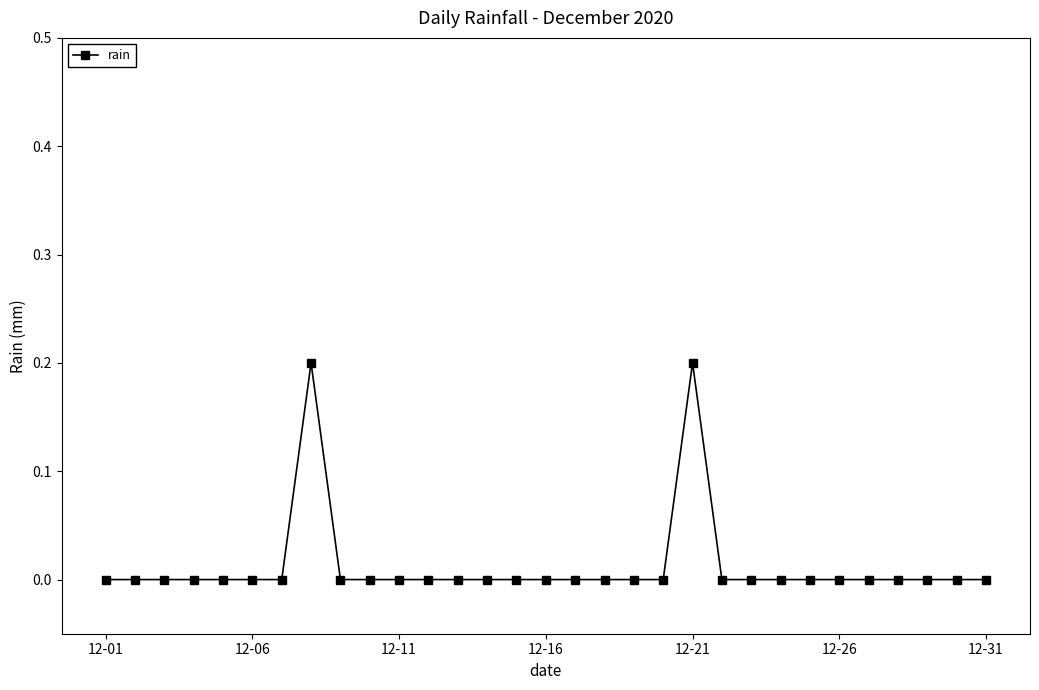

What is the sum of all values?

0.4